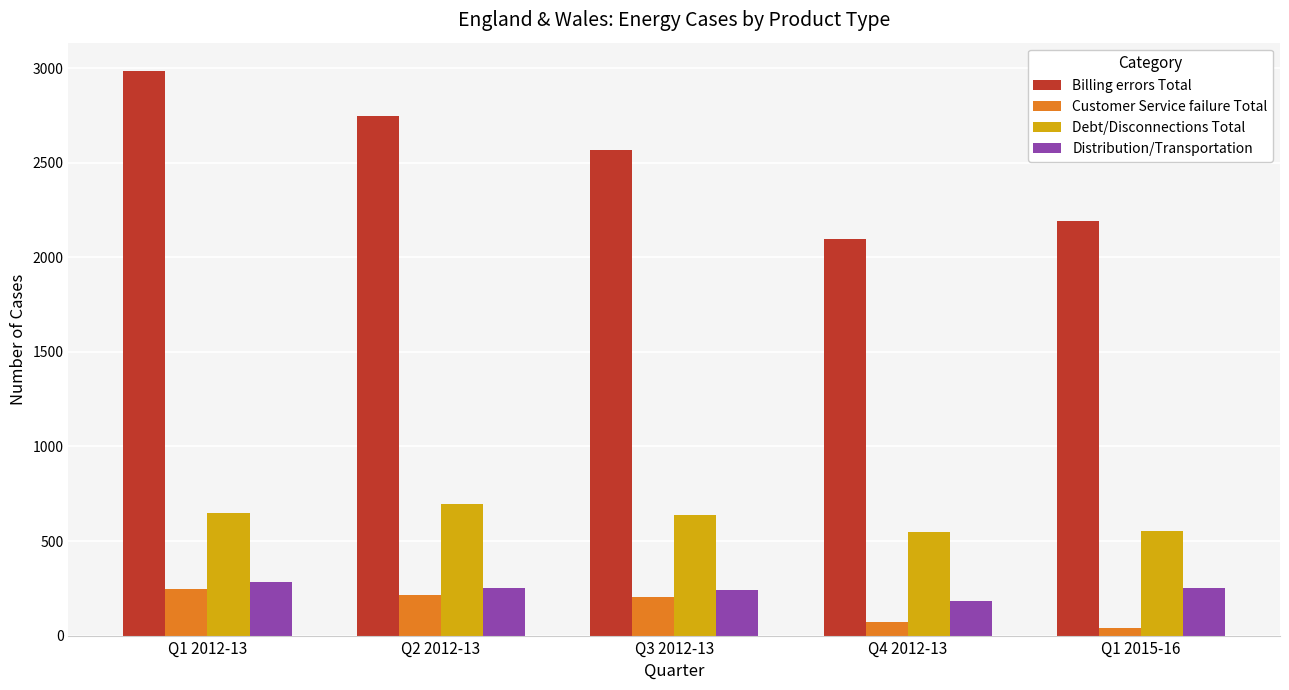

At Q2 2012-13, list the series in order from smallest to largest.

Customer Service failure Total, Distribution/Transportation, Debt/Disconnections Total, Billing errors Total